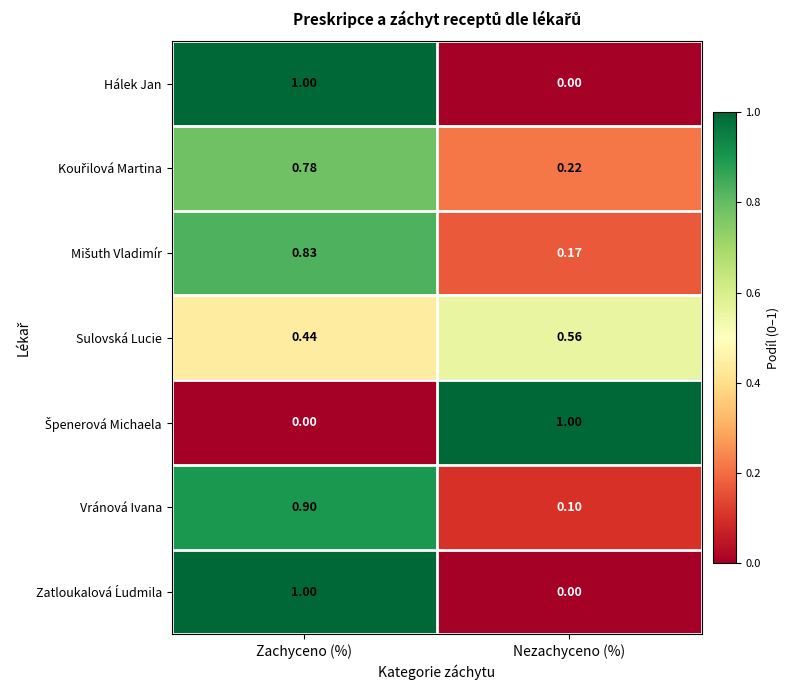

At which label does Sulovská Lucie reach its peak?

Nezachyceno (%)